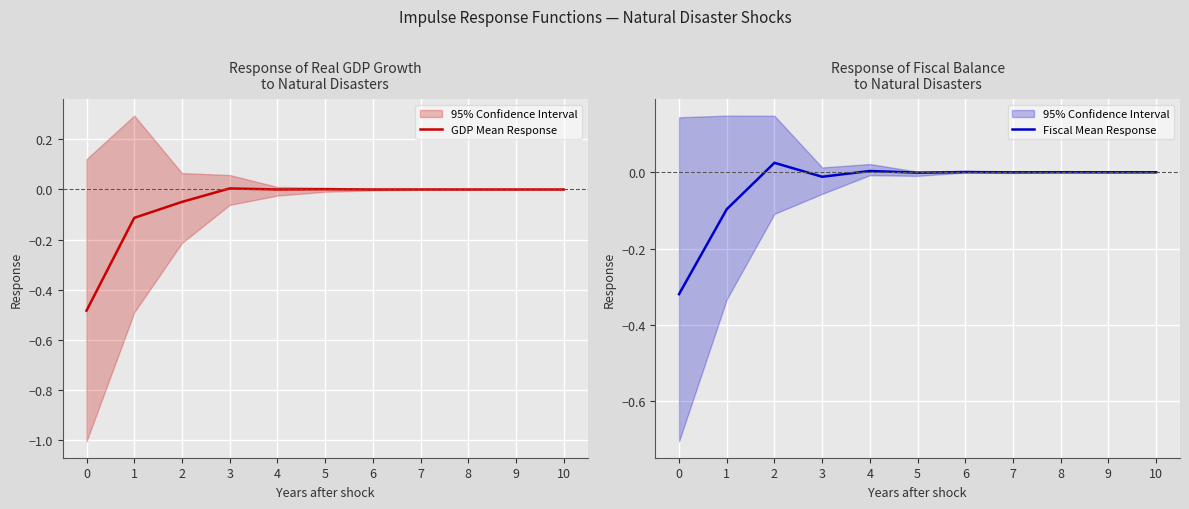

In Fiscal Mean Response, how many points are higher than both neighbors (excluding endpoints)?

4